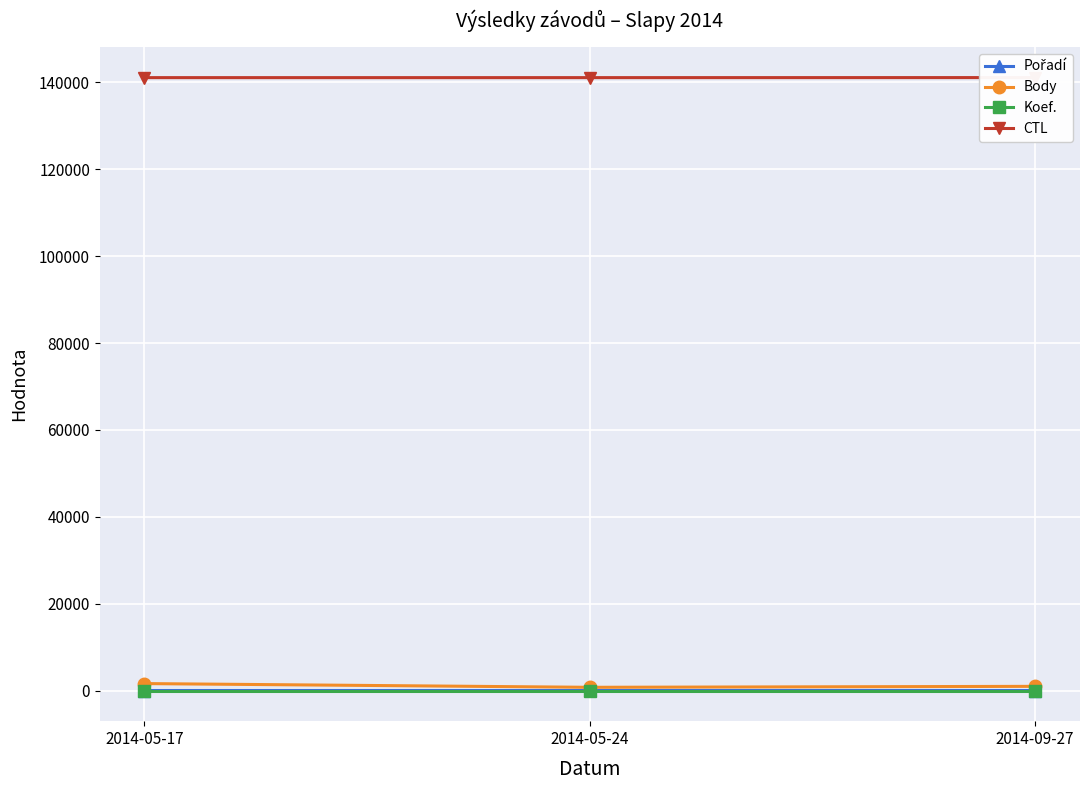

The value of CTL at 2014-05-17 is 141109. True or false?

True